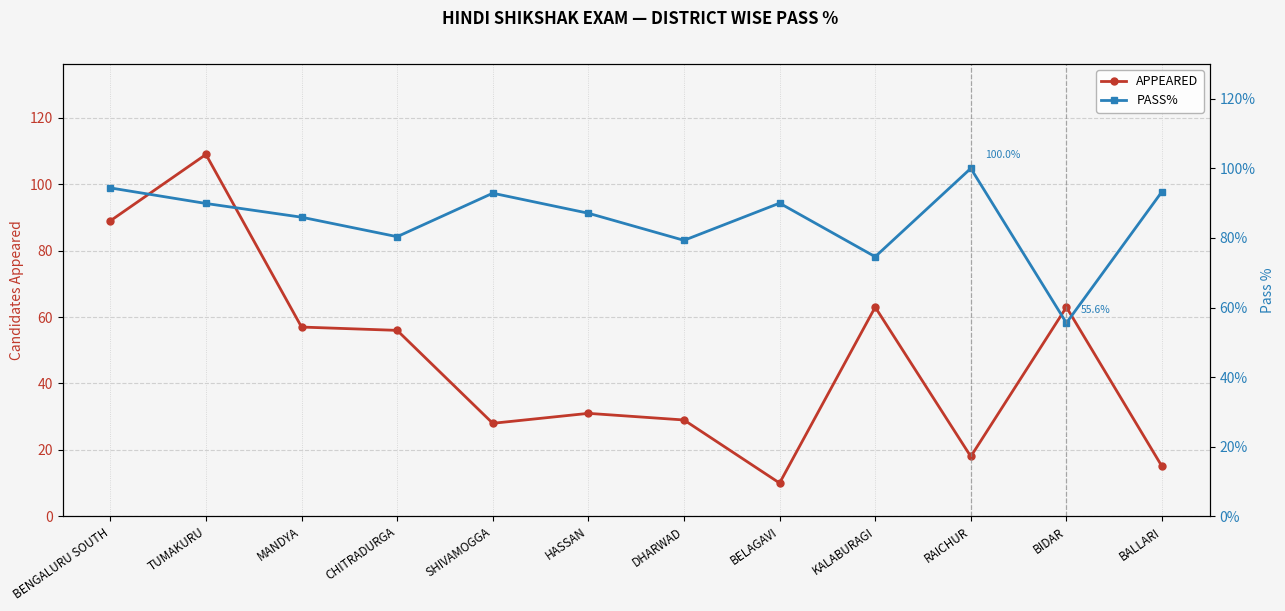

Which category has the lowest value across all series?

BELAGAVI